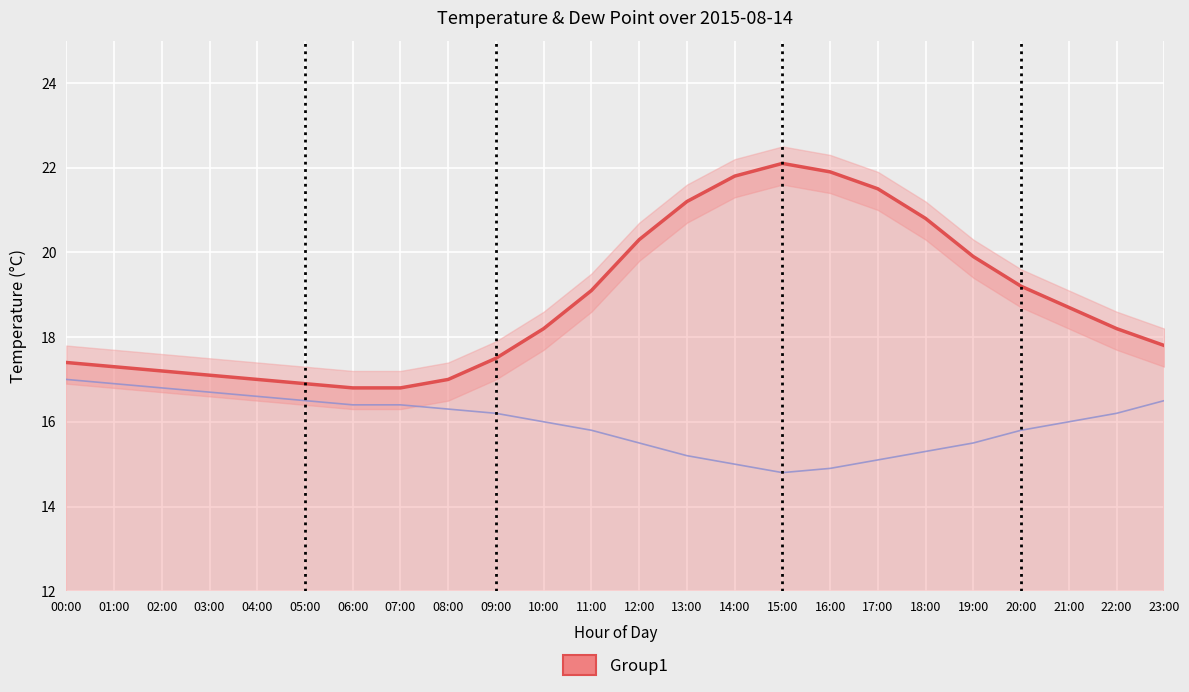

At which label does Group1 reach its peak?

15:00